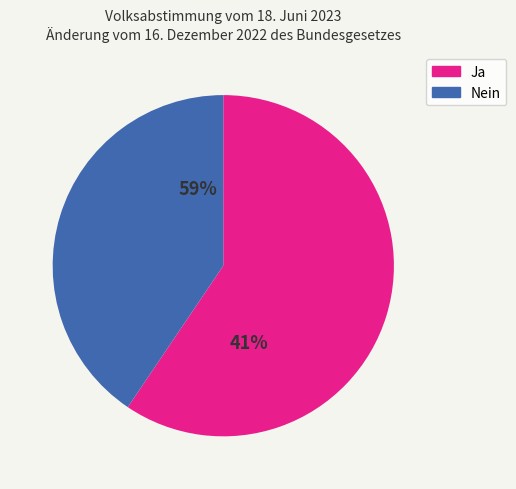

Do Ja and Nein together represent more than half of the pie?

Yes